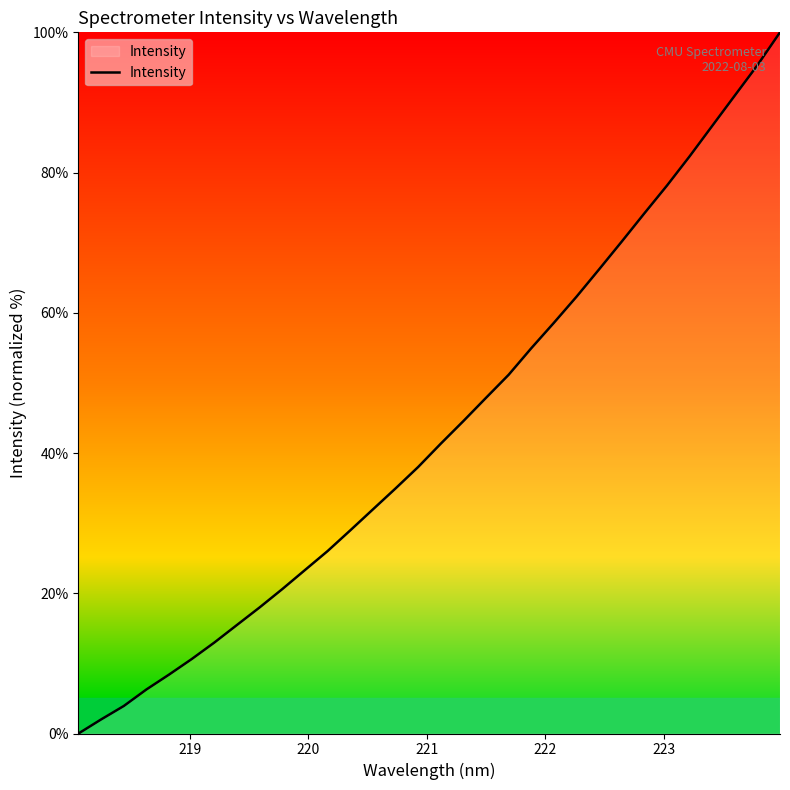

What is the difference between the maximum and minimum values?

100.0